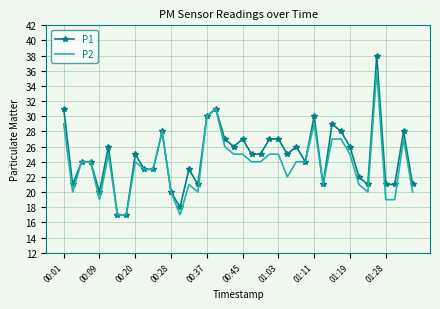

Rank the series by their maximum value, from lowest to highest.

P2, P1